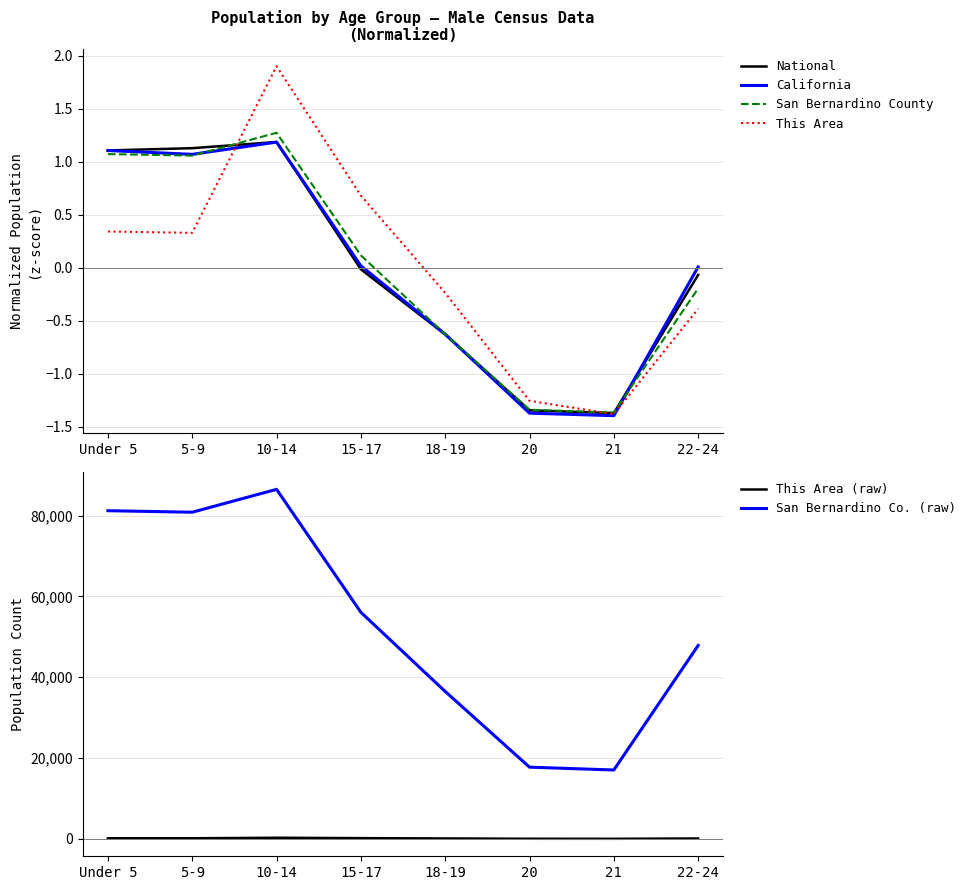

List the labels in order of California value, smallest first.

21, 20, 18-19, 22-24, 15-17, 5-9, Under 5, 10-14